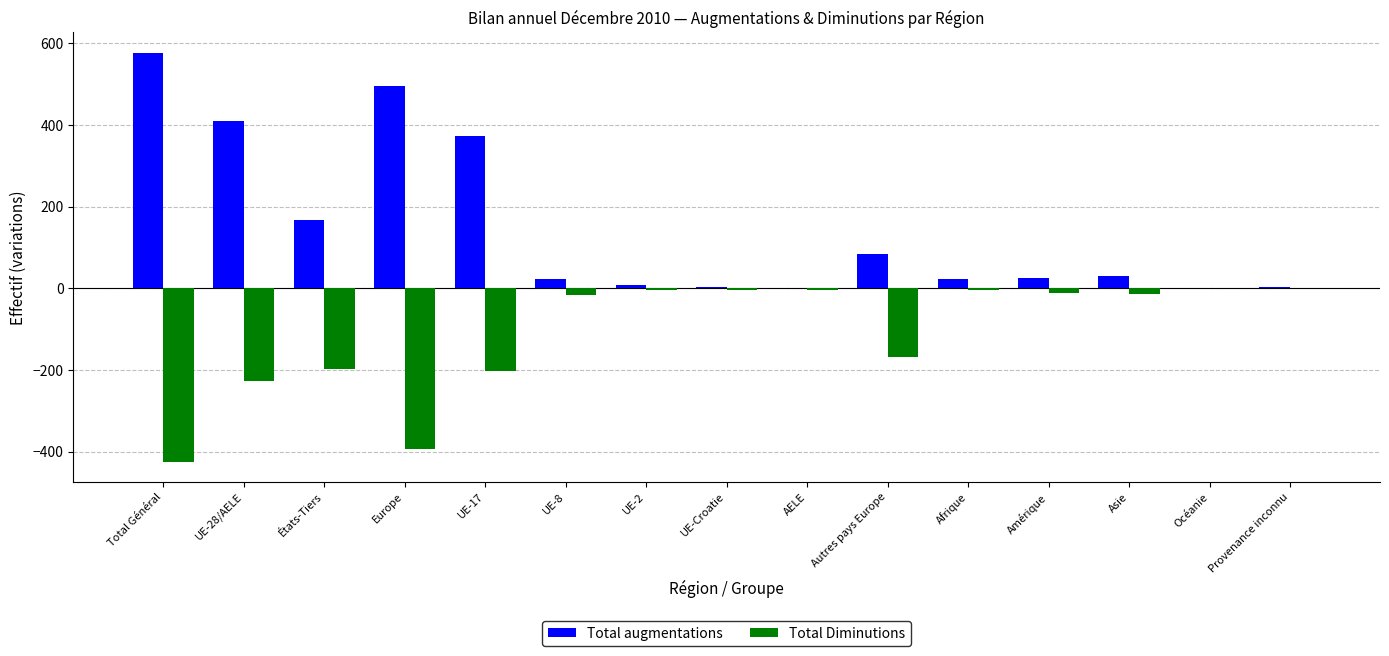

Is it true that Total Diminutions equals -226 at UE-28/AELE?

True